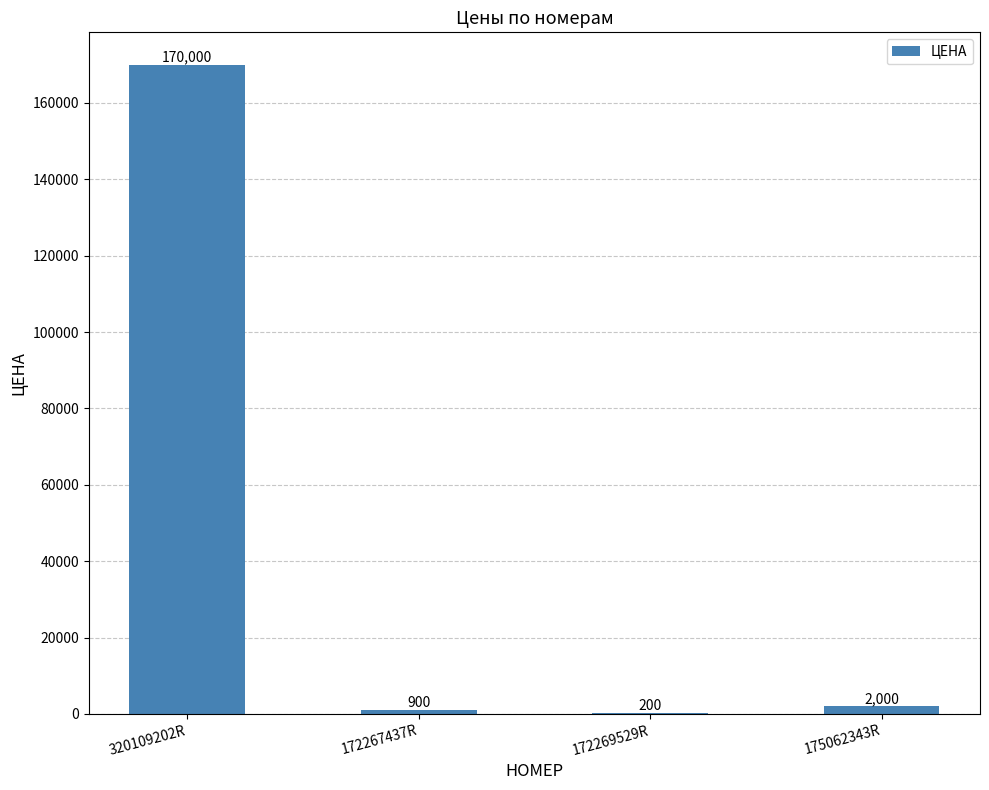

How many series are shown in this chart?

1